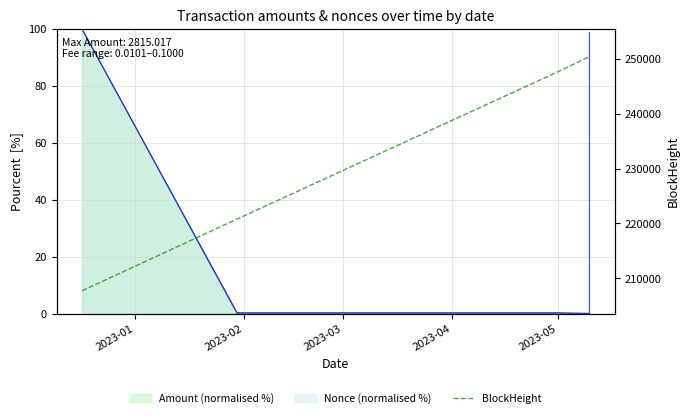

The value at 2023-04 is 385581. True or false?

False